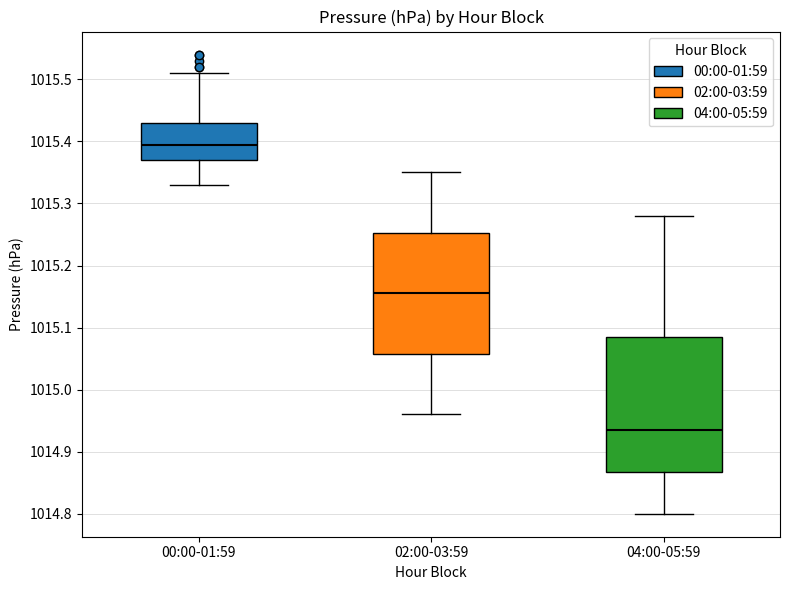

Which box is the tallest, from its lower edge to its upper edge?

04:00-05:59